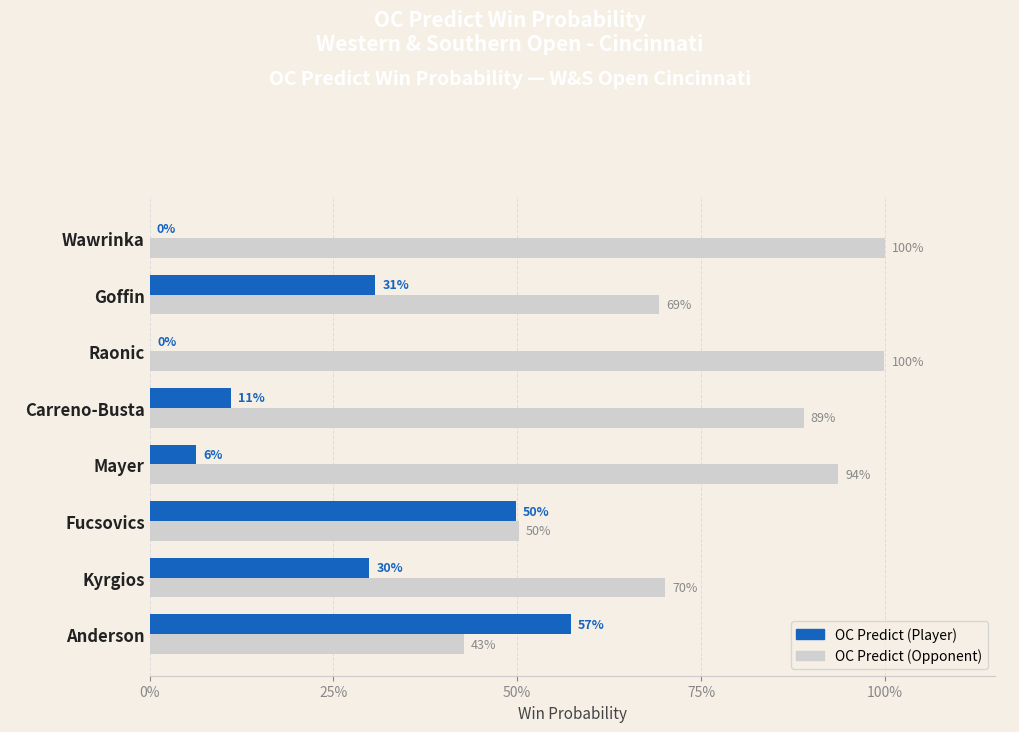

What are all the series names shown in the legend?

OC Predict (Player), OC Predict (Opponent)